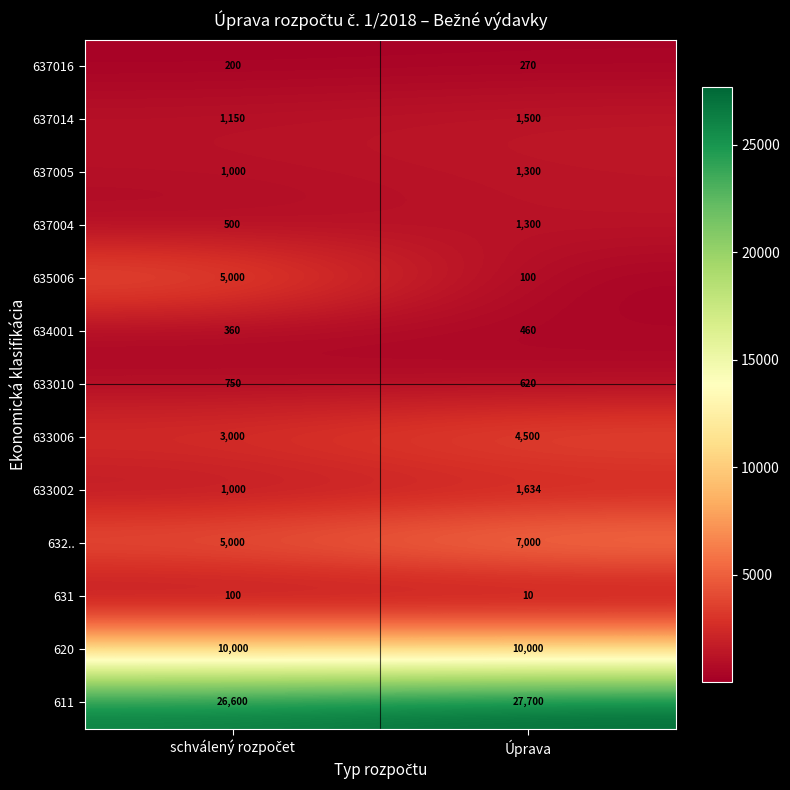

Which label corresponds to the largest value in the chart?

Úprava